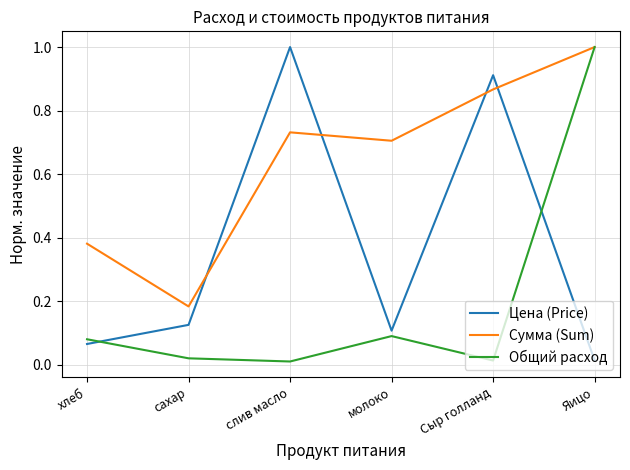

At which category is the sum across all series the highest?

Яицо